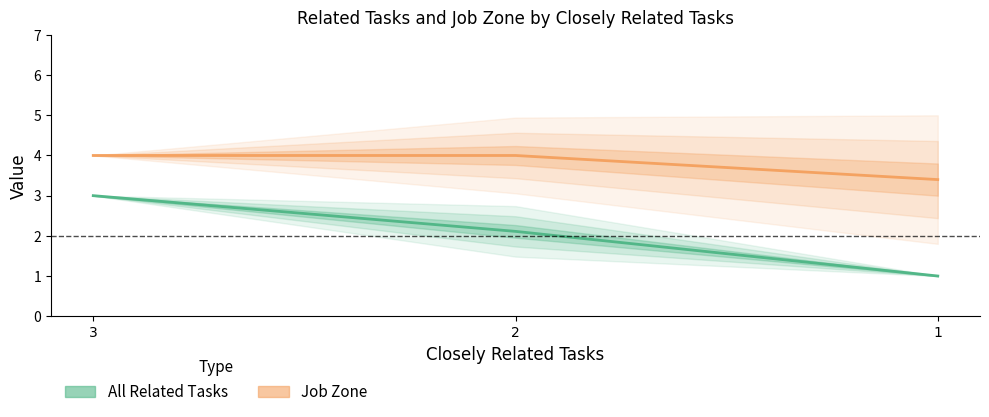

Which series has the largest range (max minus min)?

All Related Tasks